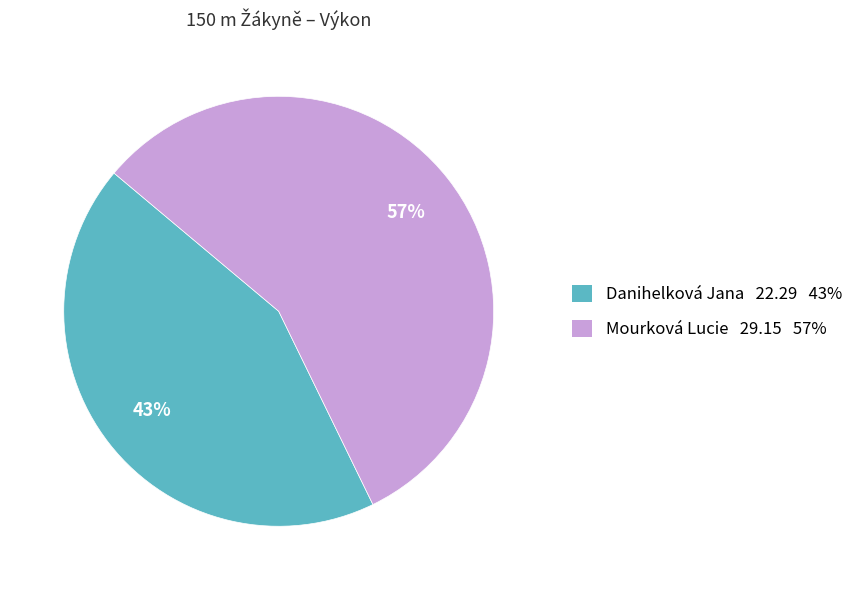

To the nearest percent, what percentage of the pie is Mourková Lucie?

57%